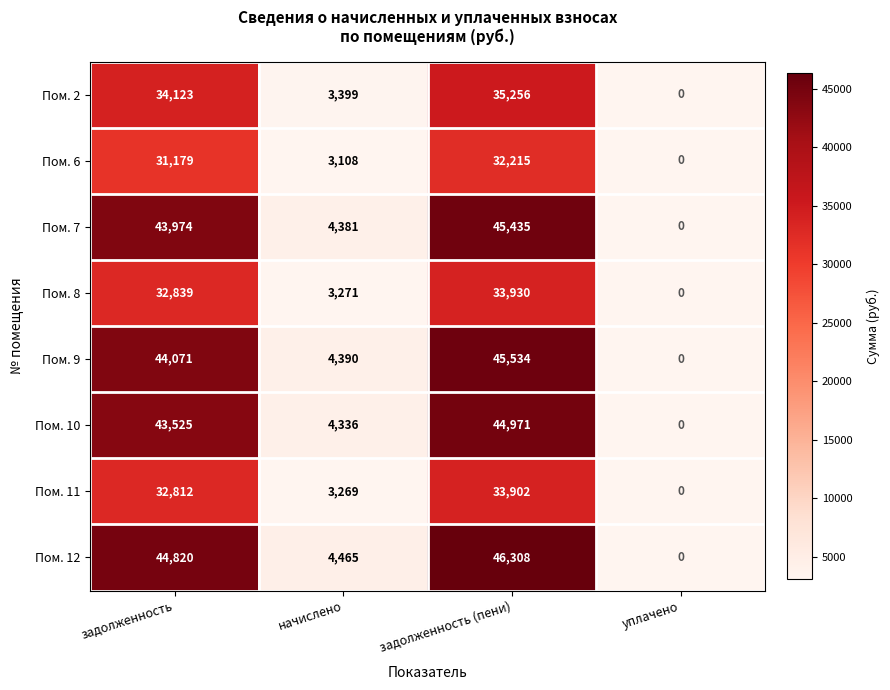

What is the difference between the maximum and minimum values in the Пом. 9 series?

45534